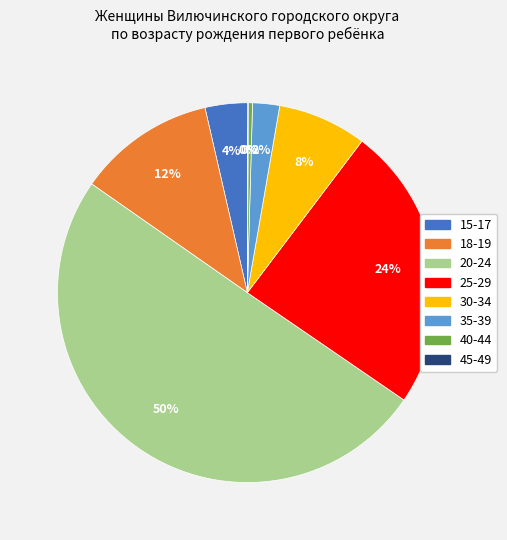

Between 30-34 and 18-19, which is larger?

18-19